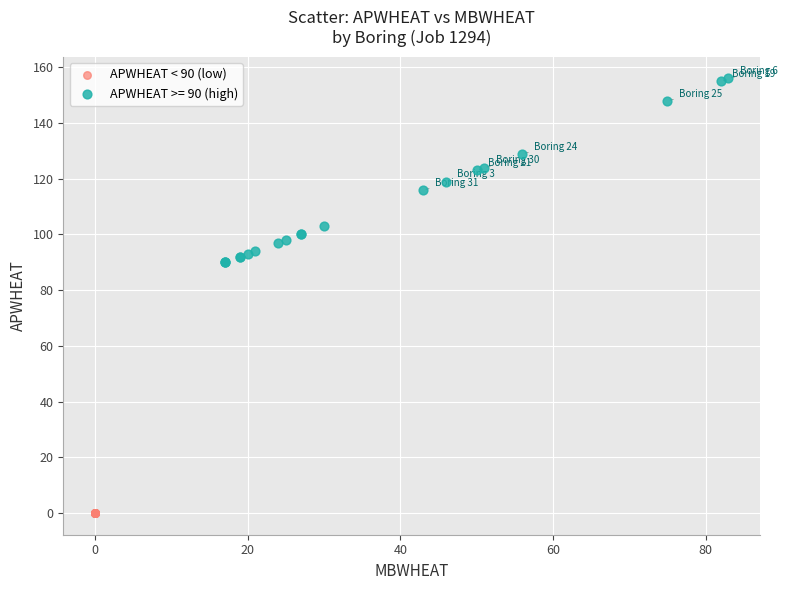

Which series contains the highest Y value?

APWHEAT >= 90 (high)